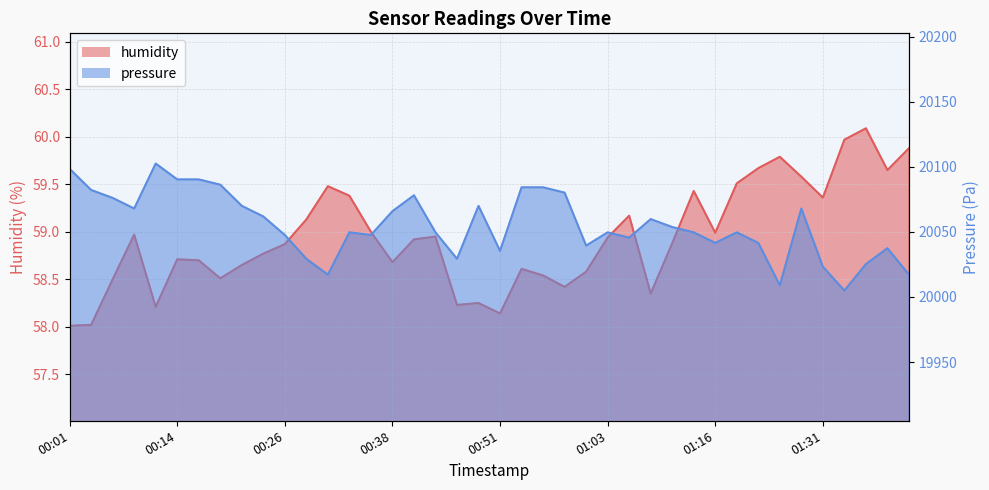

What is the sum of the pressure values at 00:19 and 00:04?

40168.3